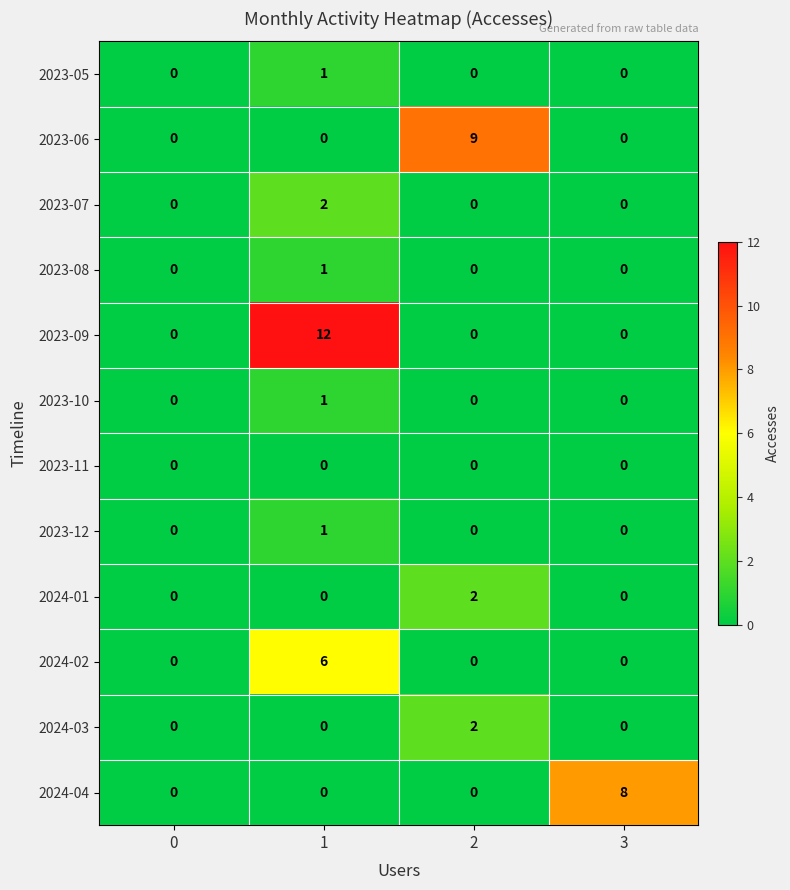

Is it true that 2023-07 equals 0 at 3?

True